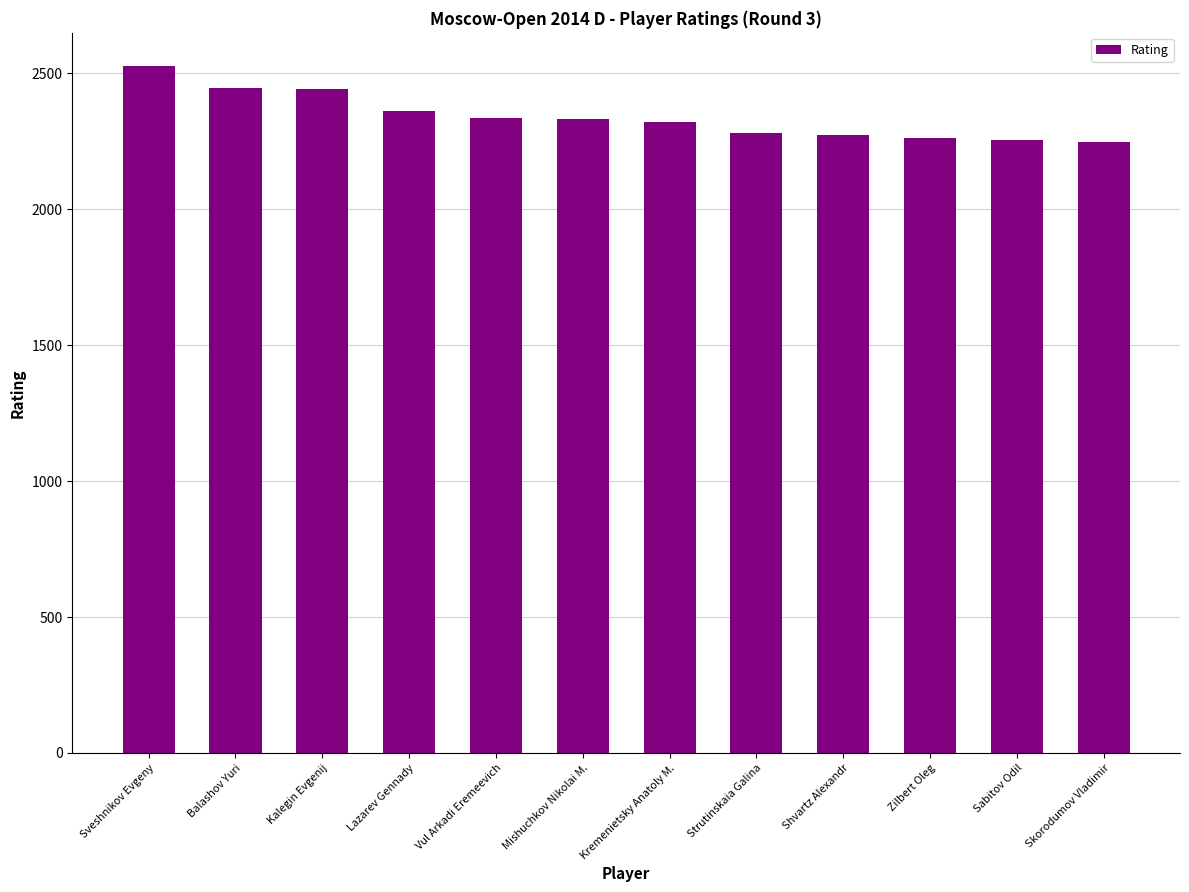

Between Mishuchkov Nikolai M. and Strutinskaia Galina, which is larger?

Mishuchkov Nikolai M.